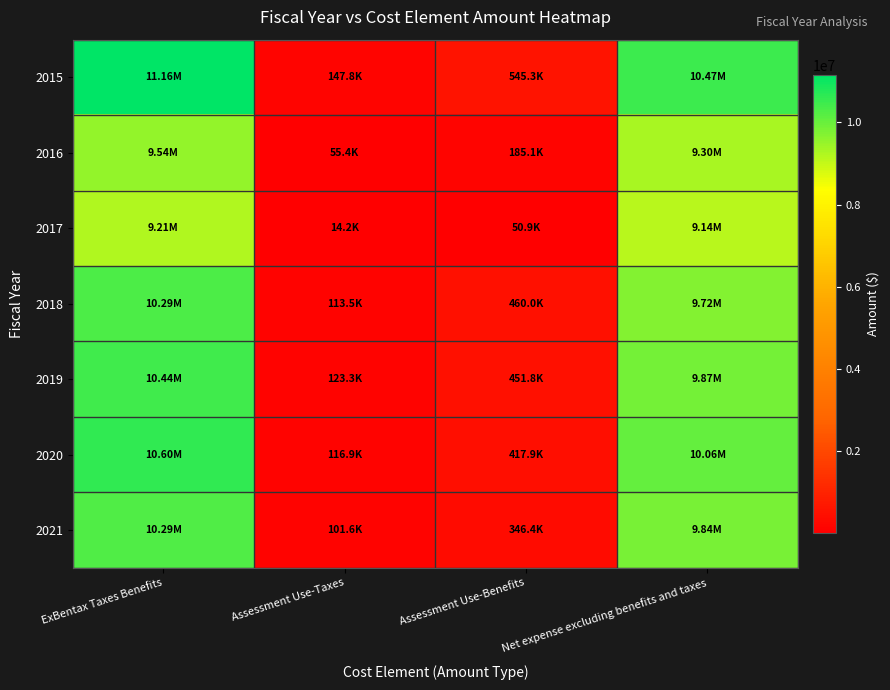

What is the difference between the highest and lowest values at Assessment Use-Taxes?

133557.2